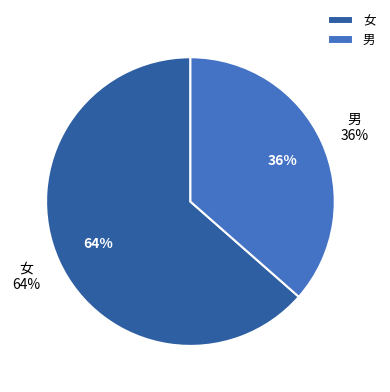

Which category has the smallest portion of the pie?

男